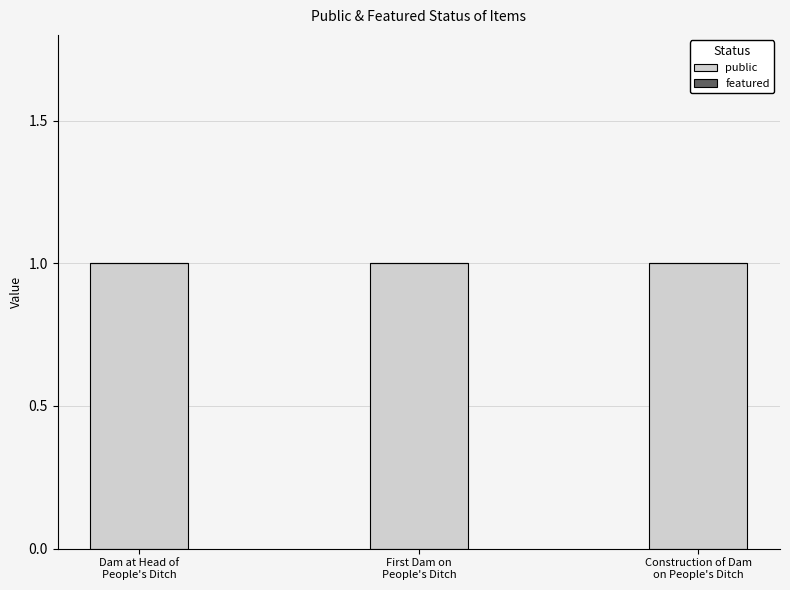

What are all the series names shown in the legend?

public, featured